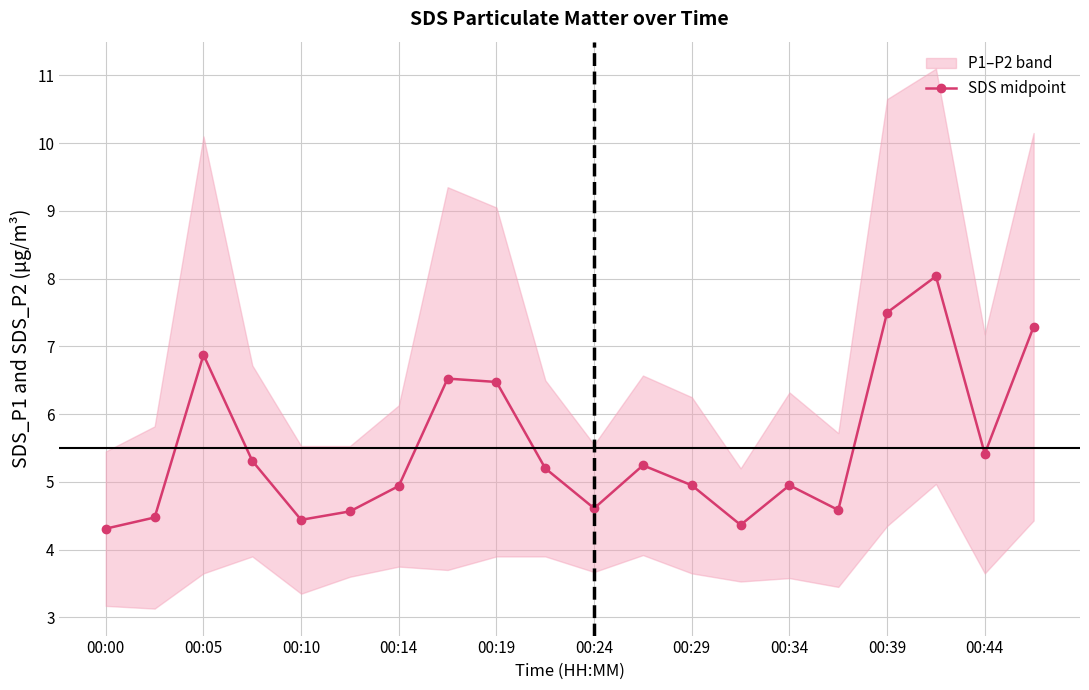

True or false: SDS midpoint has a value of 5.0 at 00:34.

True